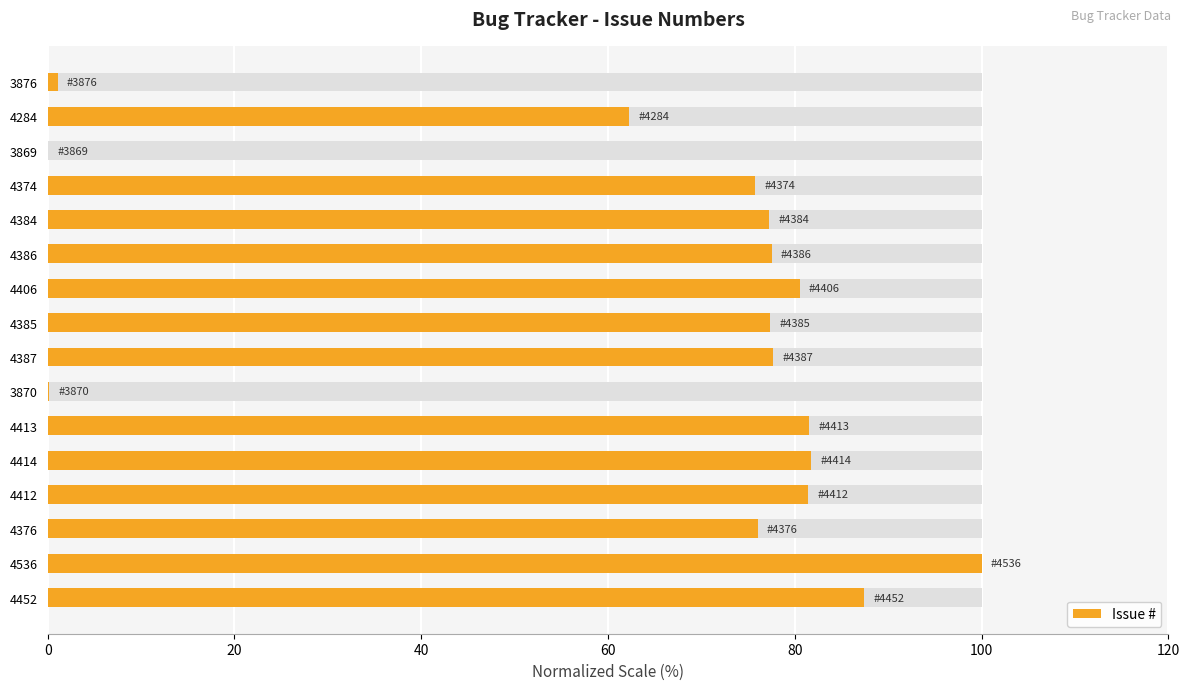

Is it true that the value at 4452 is 87.4?

True